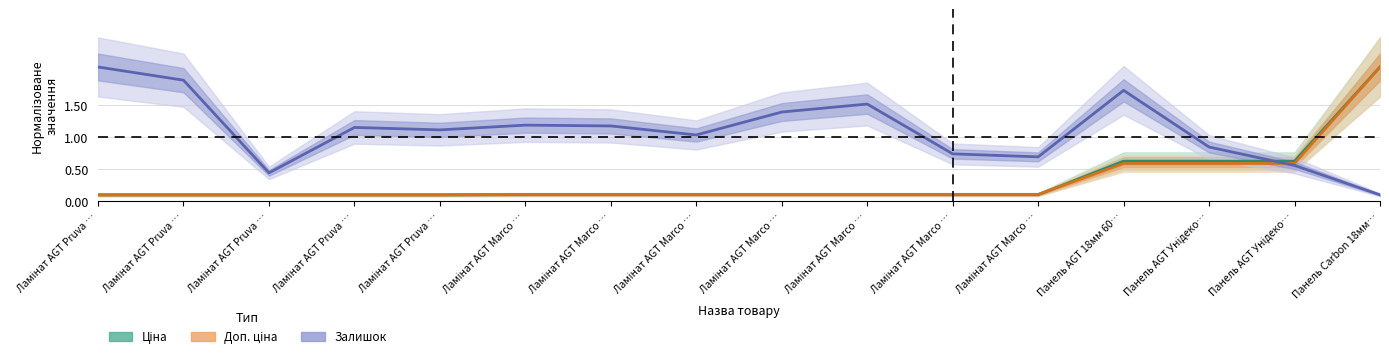

Rank the series by their maximum value, from highest to lowest.

Ціна, Доп. ціна, Залишок